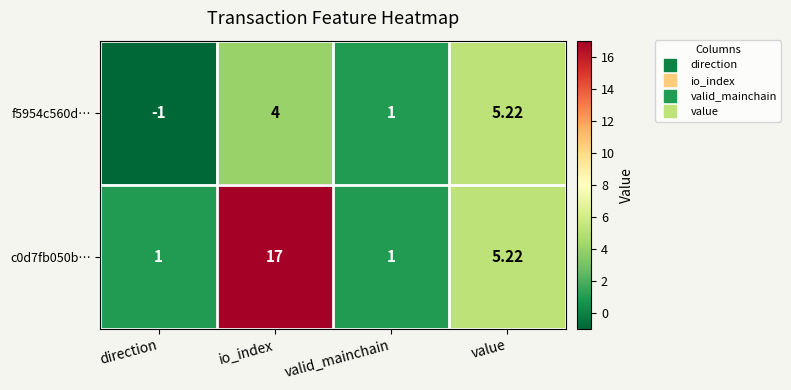

How many distinct data groups are displayed?

2